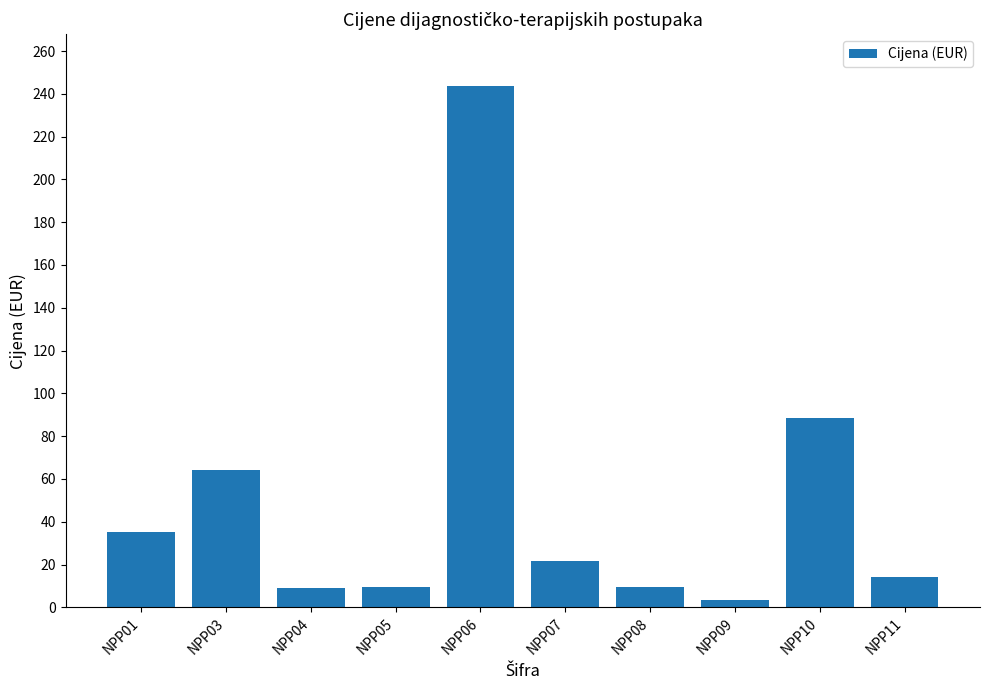

What is the sum of all values?

498.2